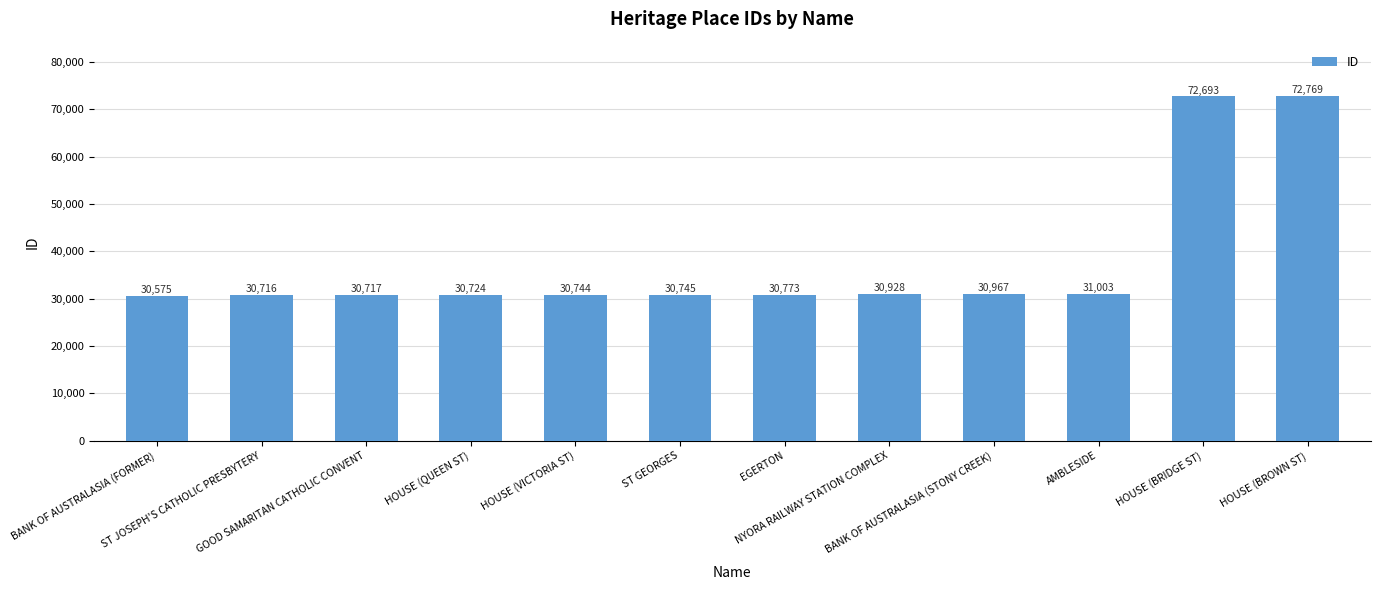

What is the value of the 7th bar from the left?

30773